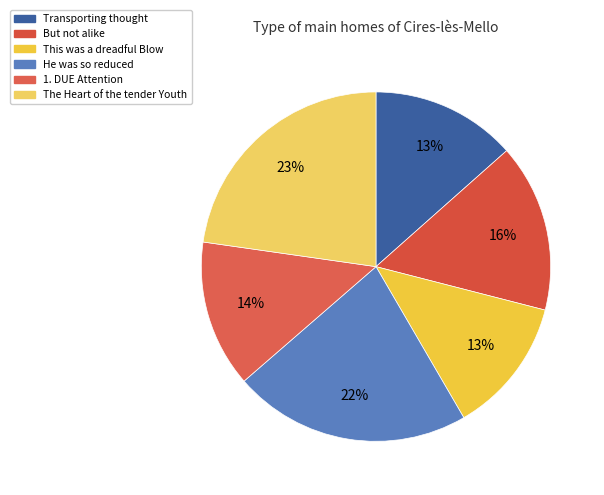

Count the number of slices in the pie.

6